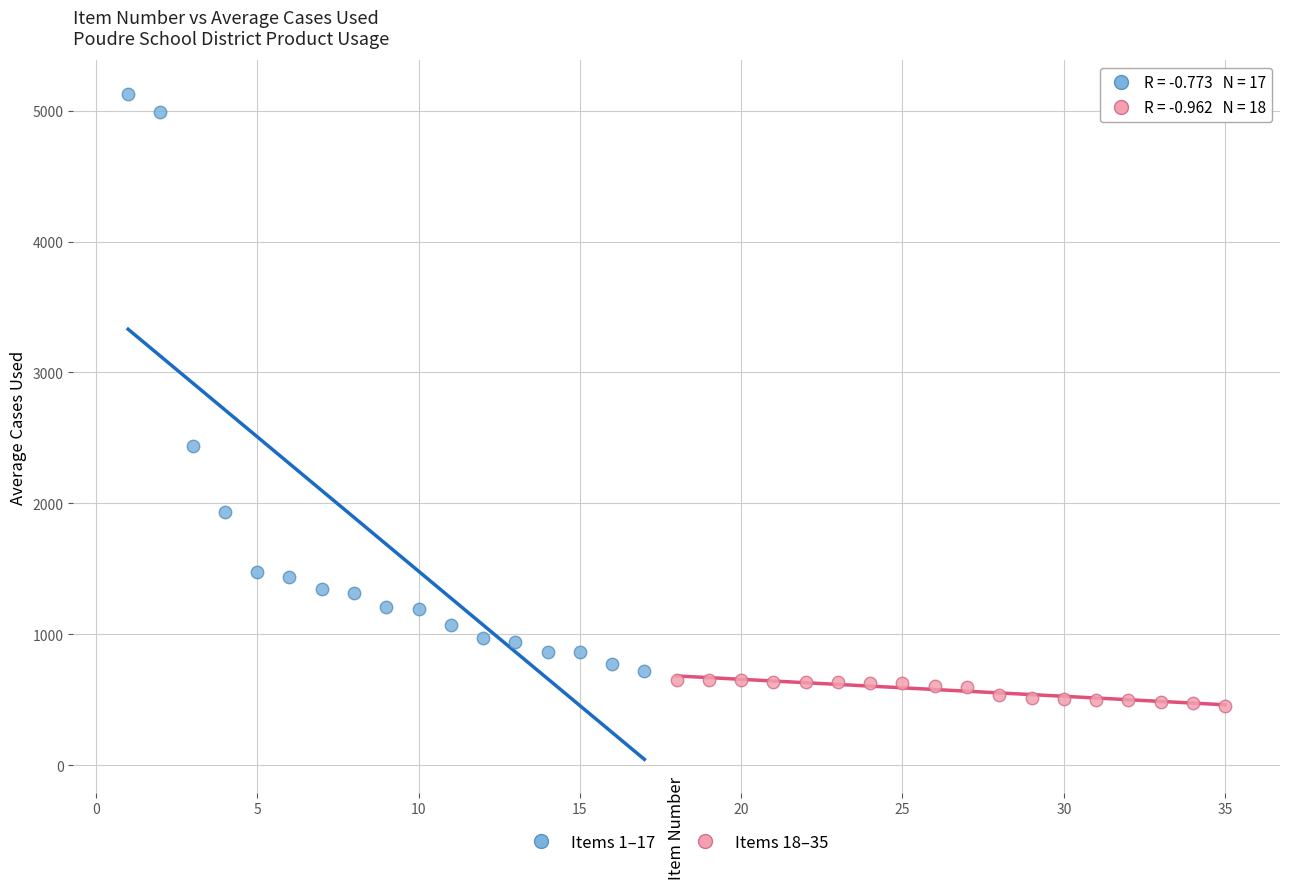

Which series reaches the minimum Y coordinate?

Items 18–35